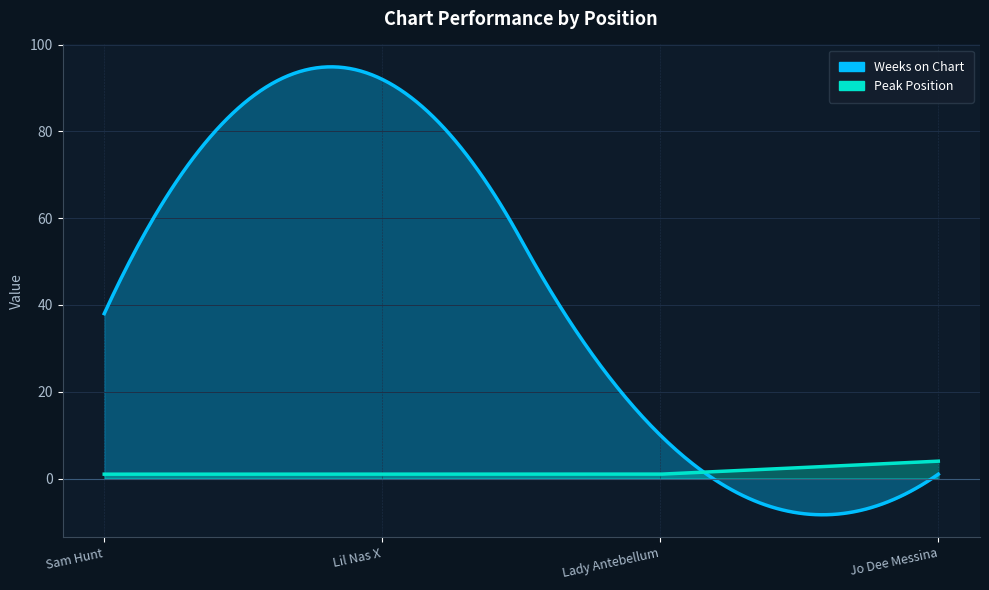

How many values in the Weeks on Chart series exceed 38?

1